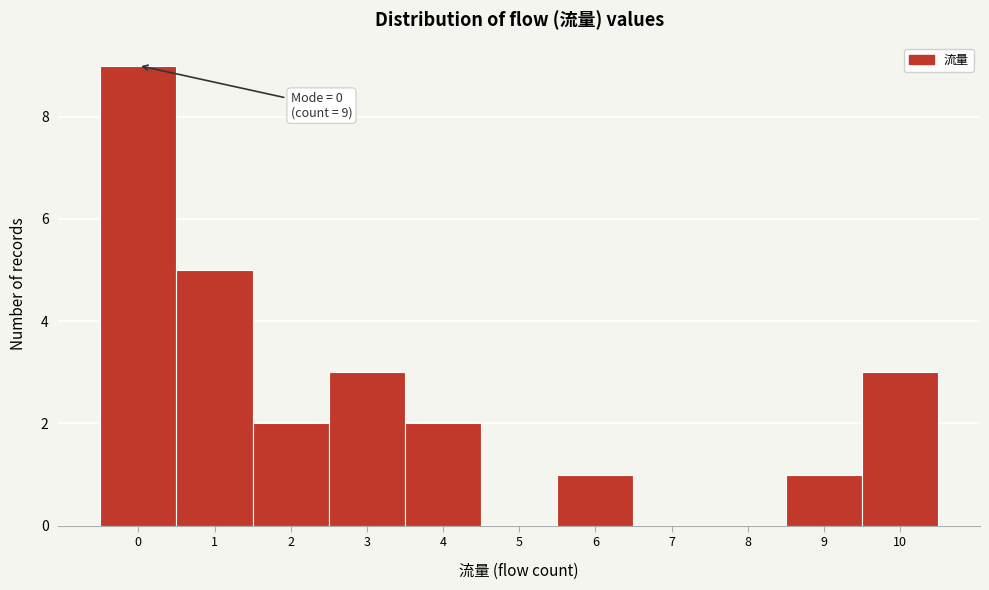

Reading left to right, what are all the values shown in this chart?

0=9	1=5	2=2	3=3	4=2	5=0	6=1	7=0	8=0	9=1	10=3